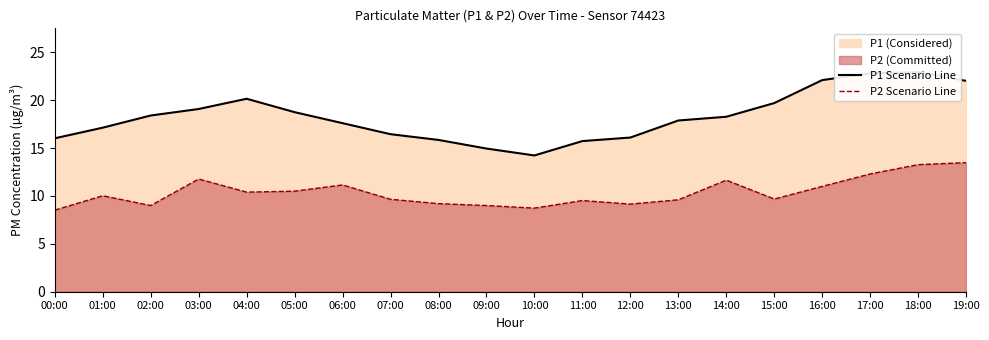

What is the maximum value for P2 Scenario Line?

13.5